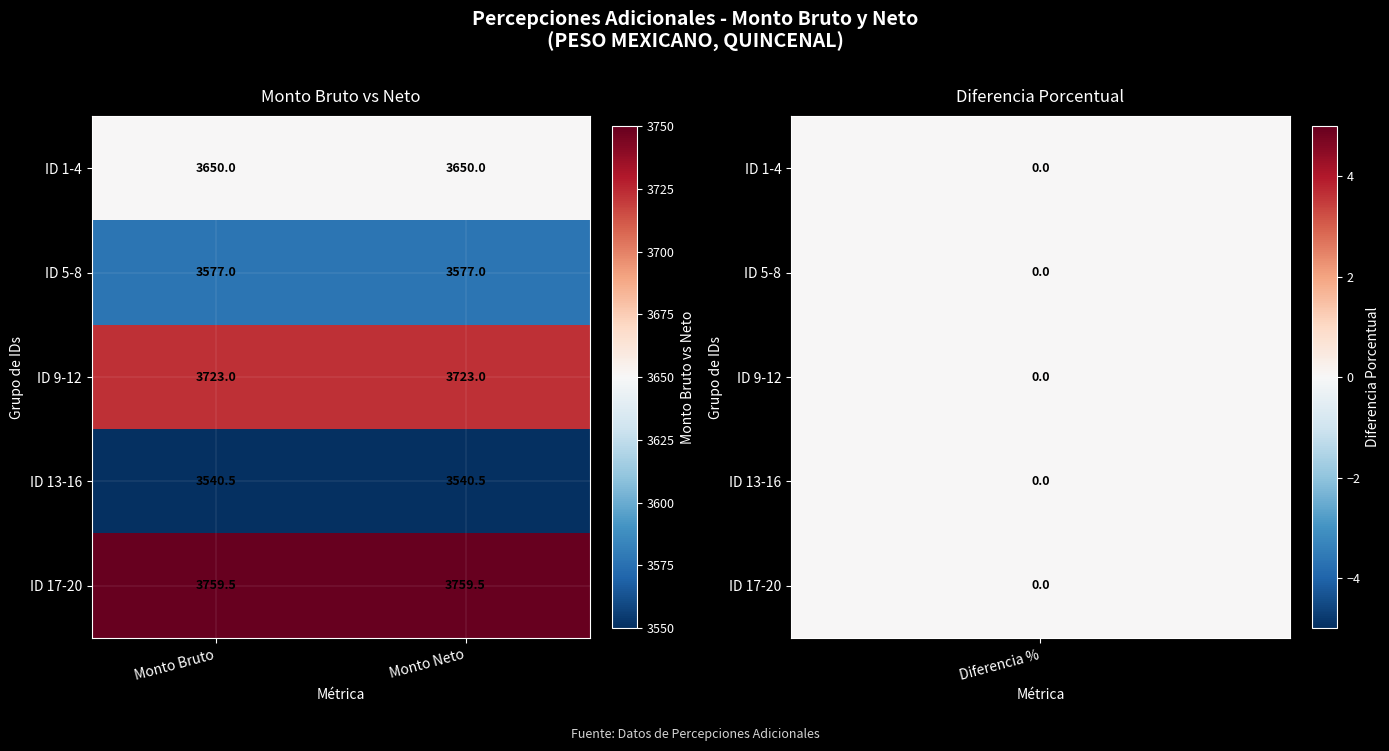

List the series in order of their overall mean, lowest first.

ID 13-16, ID 5-8, ID 1-4, ID 9-12, ID 17-20